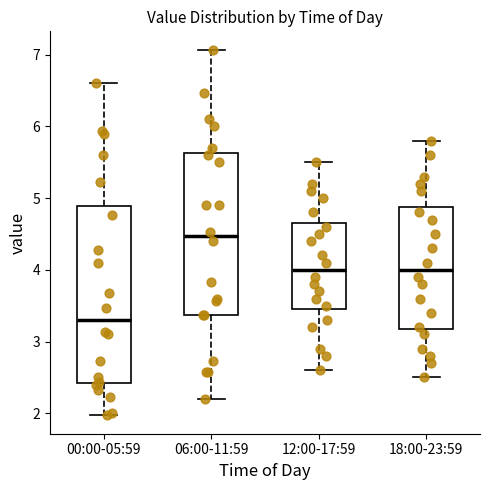

Comparing the boxes themselves (not the whiskers), which one is the tallest?

00:00-05:59